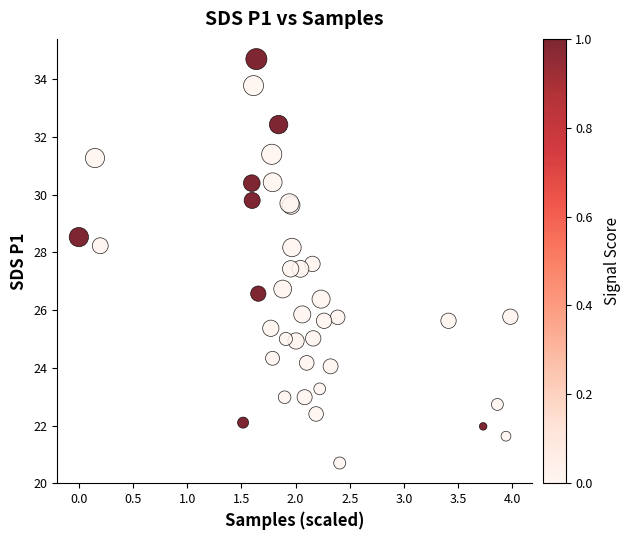

What Y value in the scatter plot is closest to 27?

26.7